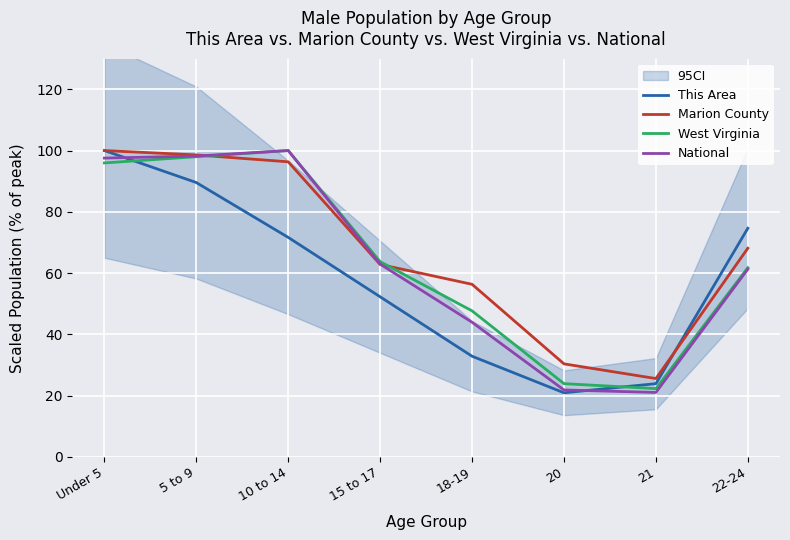

What is the label of the 1st point from the right?

22-24